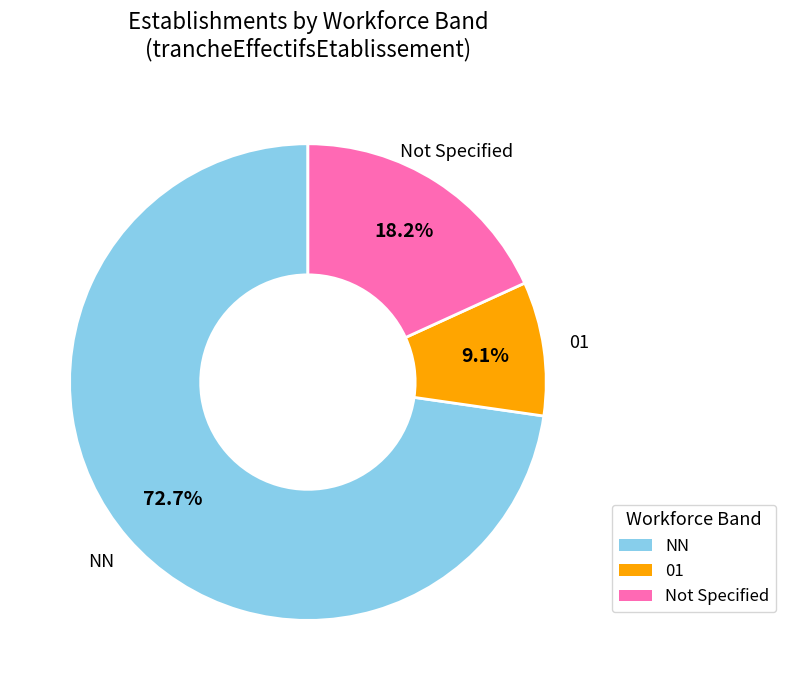

Is there a majority slice in this chart?

Yes